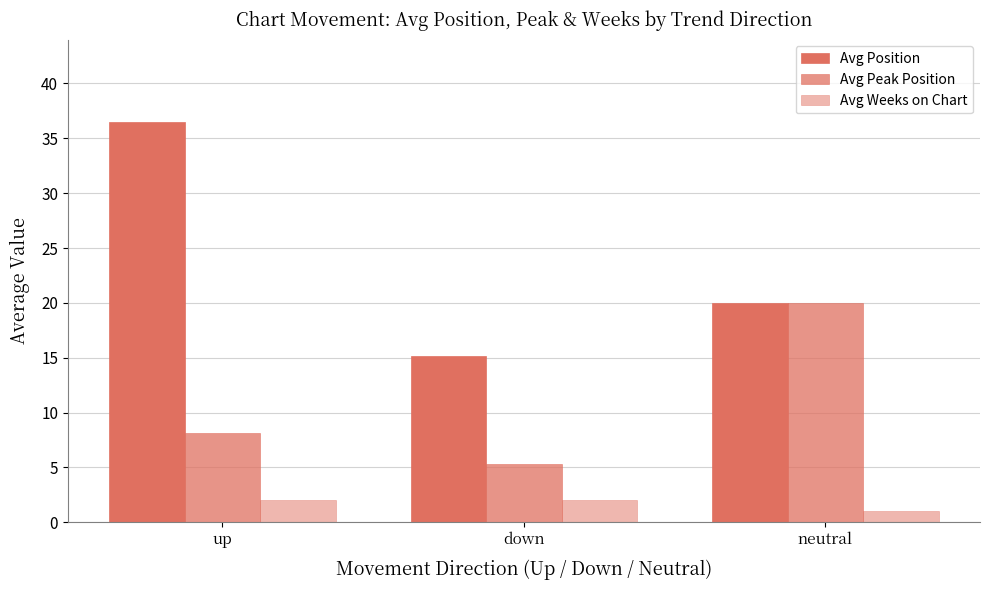

Is it true that Avg Position equals 20.0 at neutral?

True